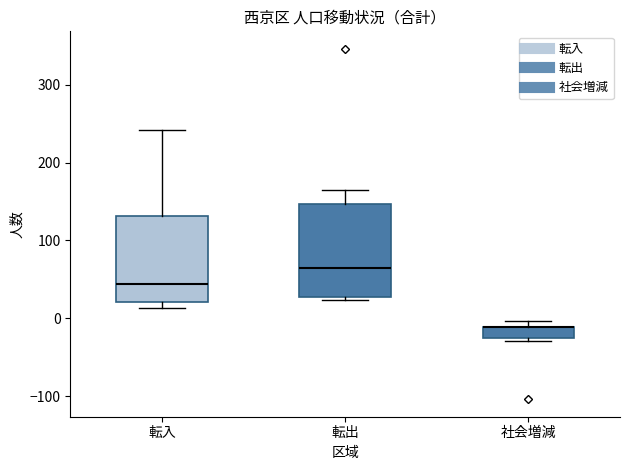

Where does the upper whisker of the box for 転入 end on the y-axis? The values are not printed on the chart, so give them approximately, as read against the axis.

240